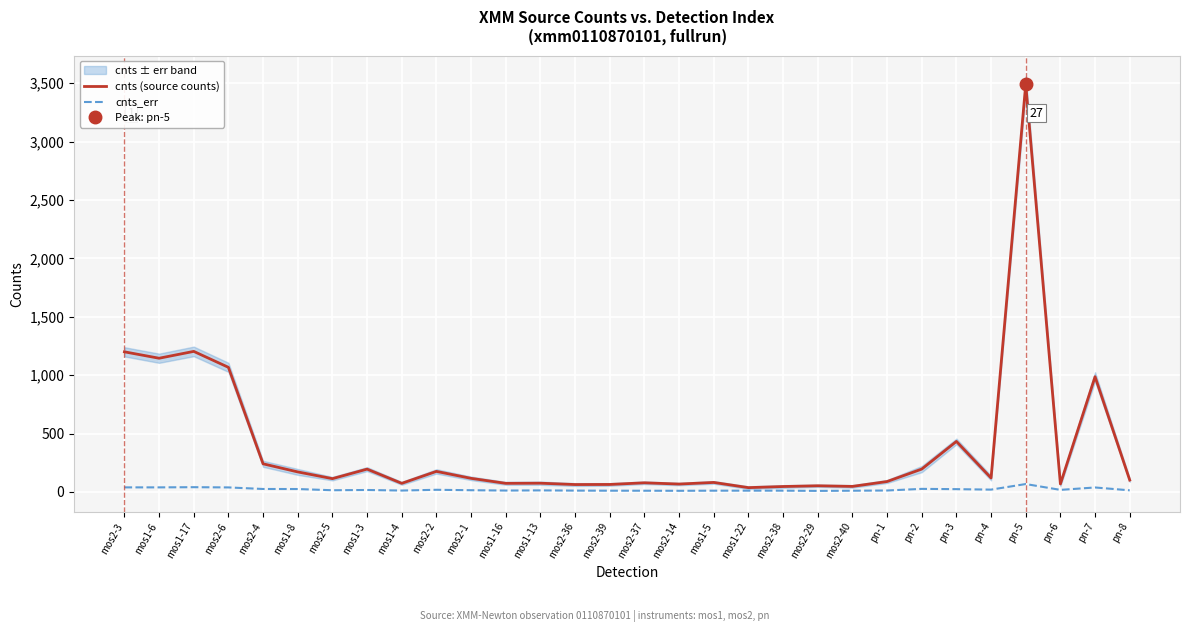

True or false: cnts_err and cnts (source counts) intersect in this chart.

False